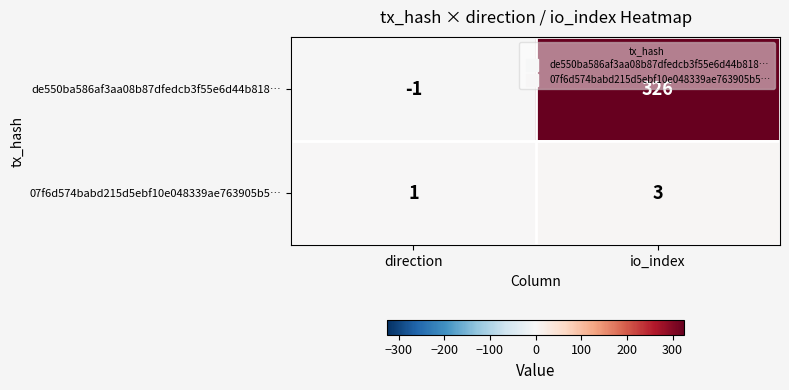

What is the difference between the maximum and minimum values in the de550ba586af3aa08b87dfedcb3f55e6d44b818… series?

327